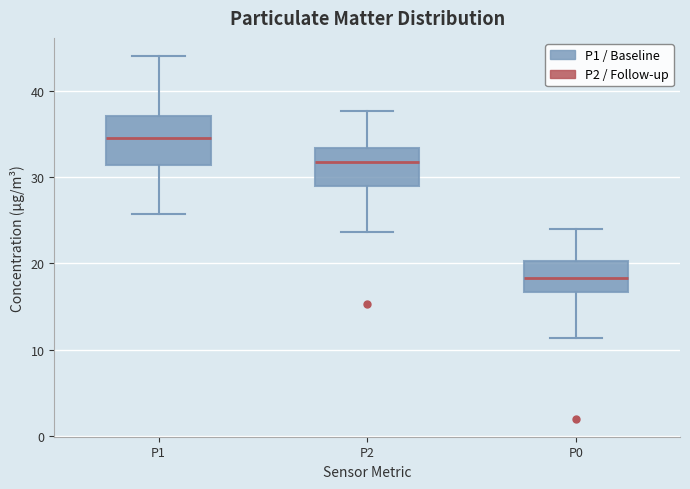

Comparing the boxes themselves (not the whiskers), which one is the tallest?

P1